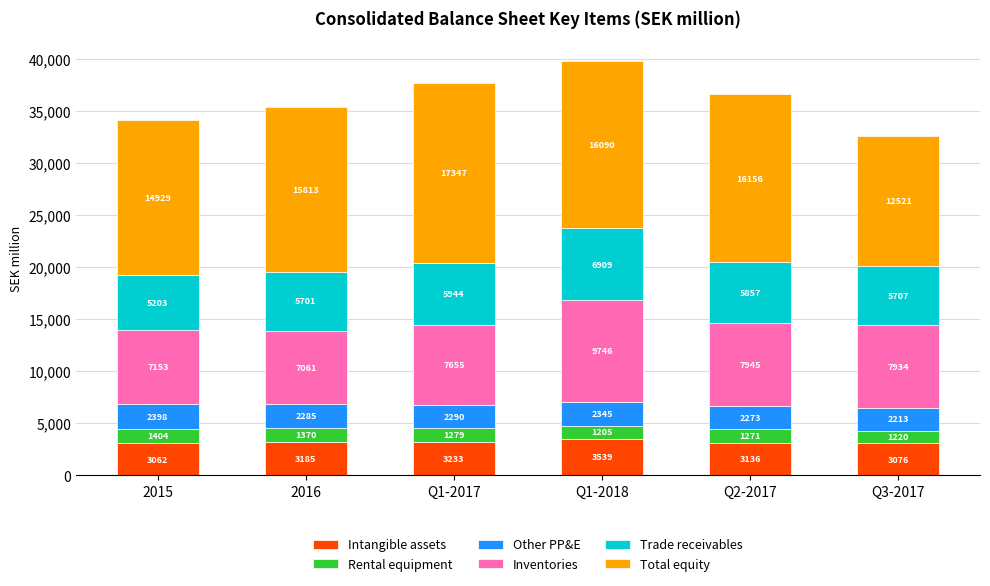

What is the difference between the maximum and second lowest values in the Intangible assets series?

463